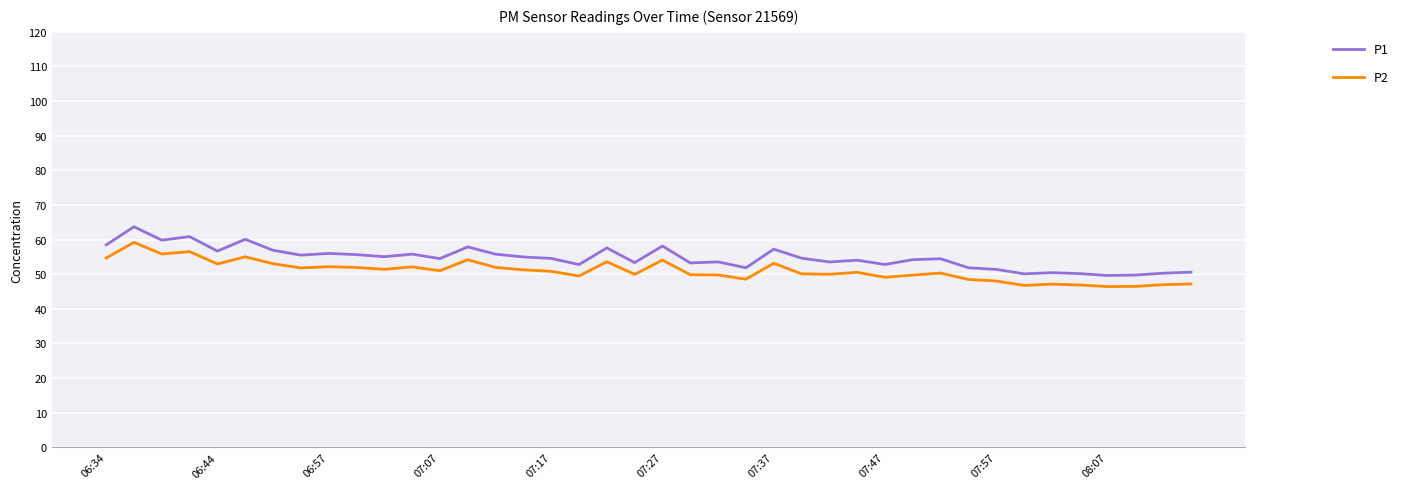

What is the maximum value shown in the chart?

63.7